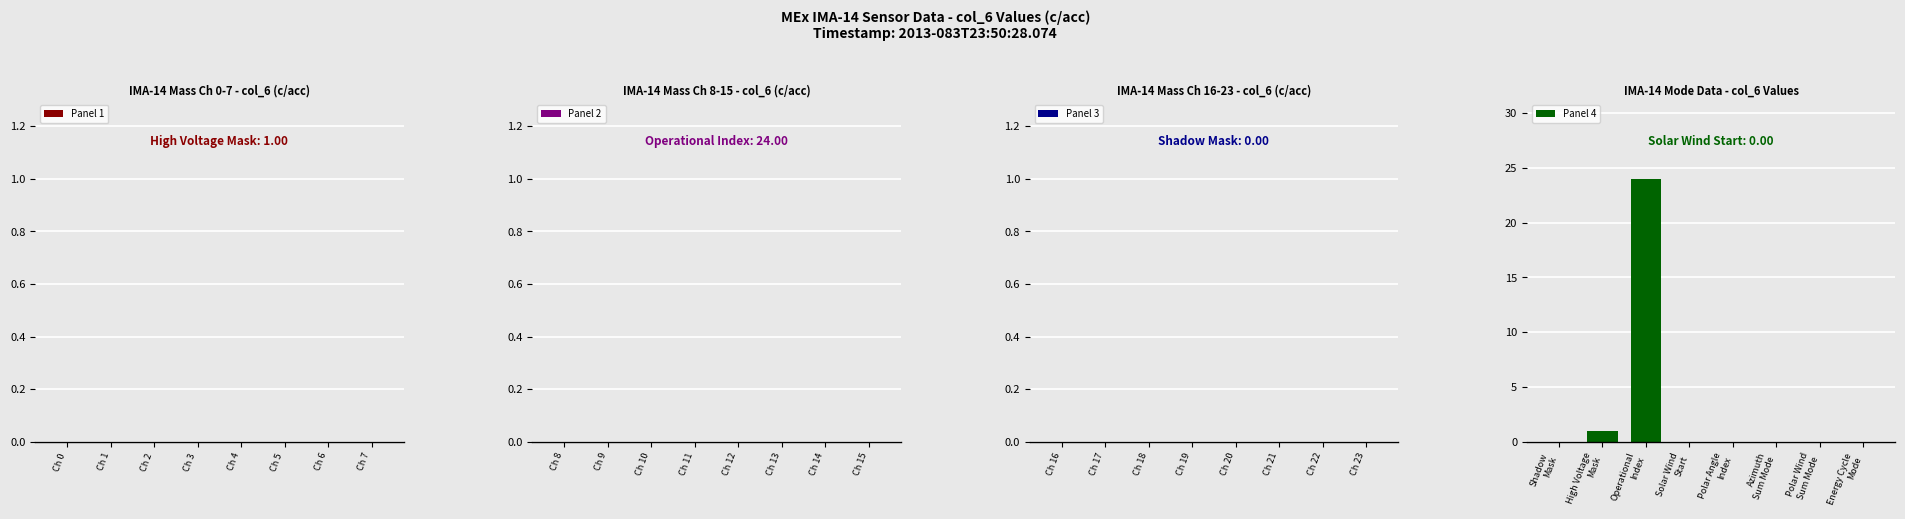

What is the maximum value shown in the chart?

24